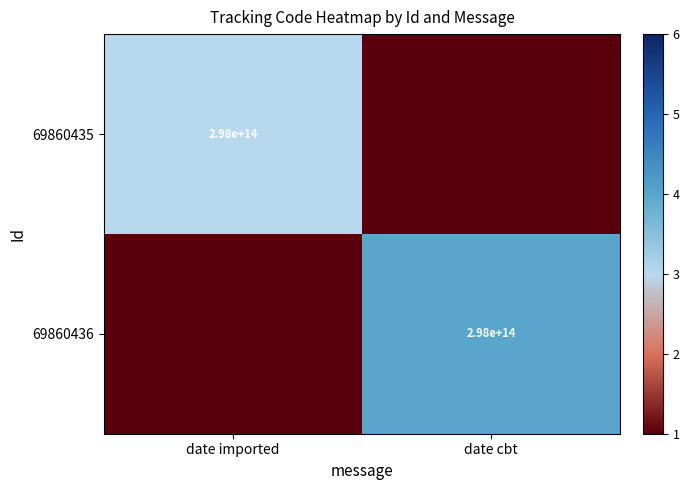

At how many categories does at least one series exceed 1?

2